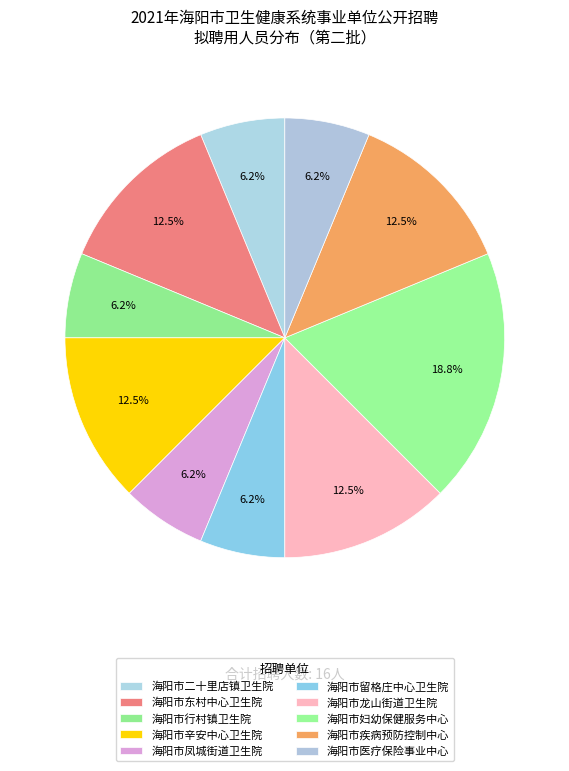

To the nearest percent, what portion does 海阳市二十里店镇卫生院 represent?

6%